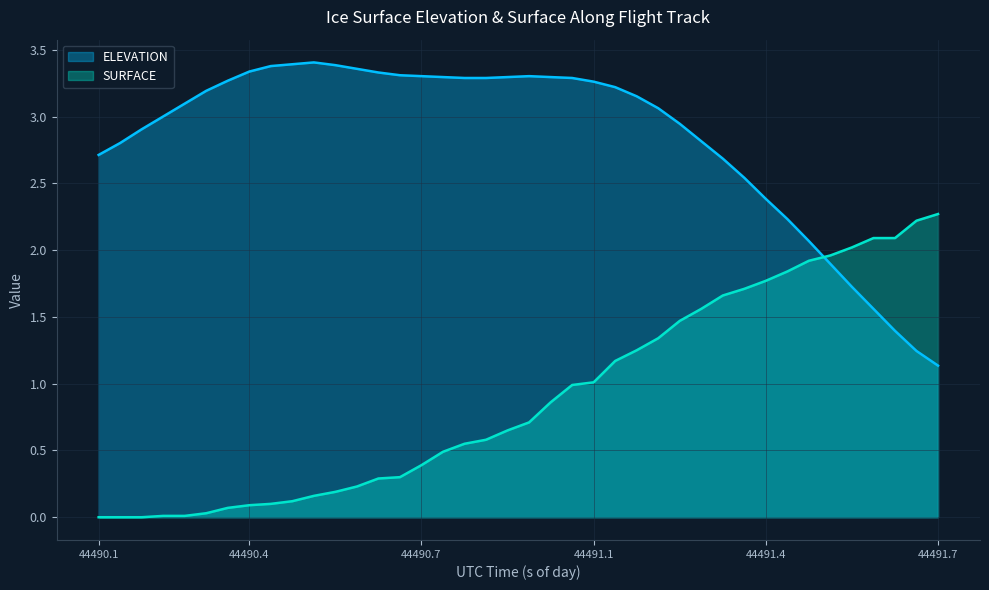

Is it true that SURFACE equals 0.6 at 44490.8561?

True